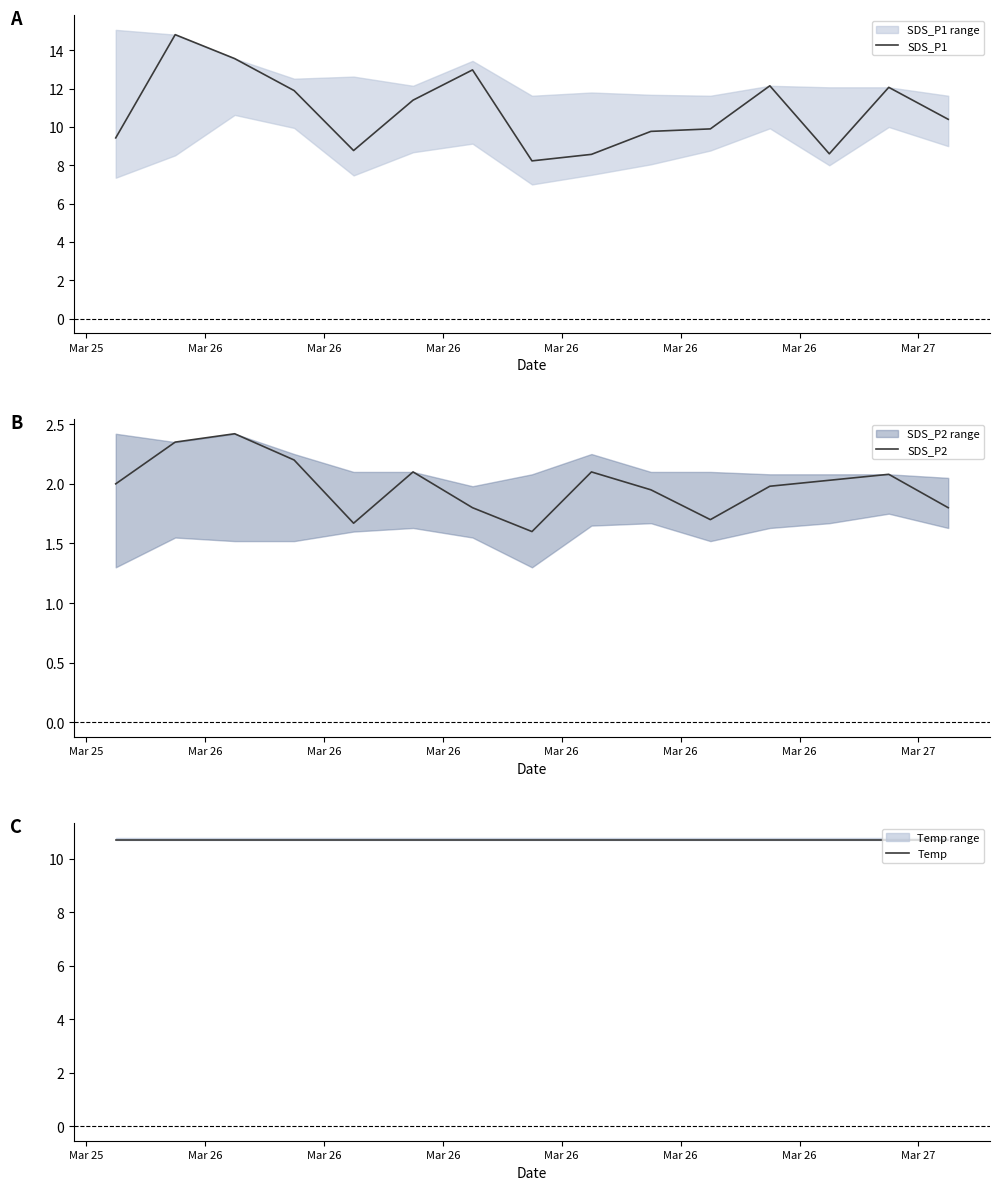

List the series in order of their peak value, lowest first.

SDS_P2, Temp, SDS_P1